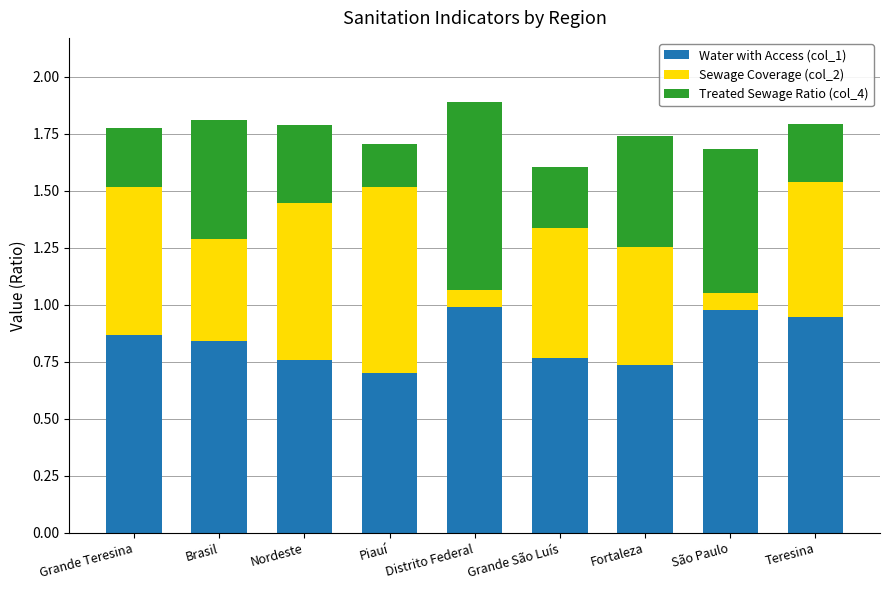

The Water with Access (col_1) series shows 0.3 at Teresina. True or false?

False